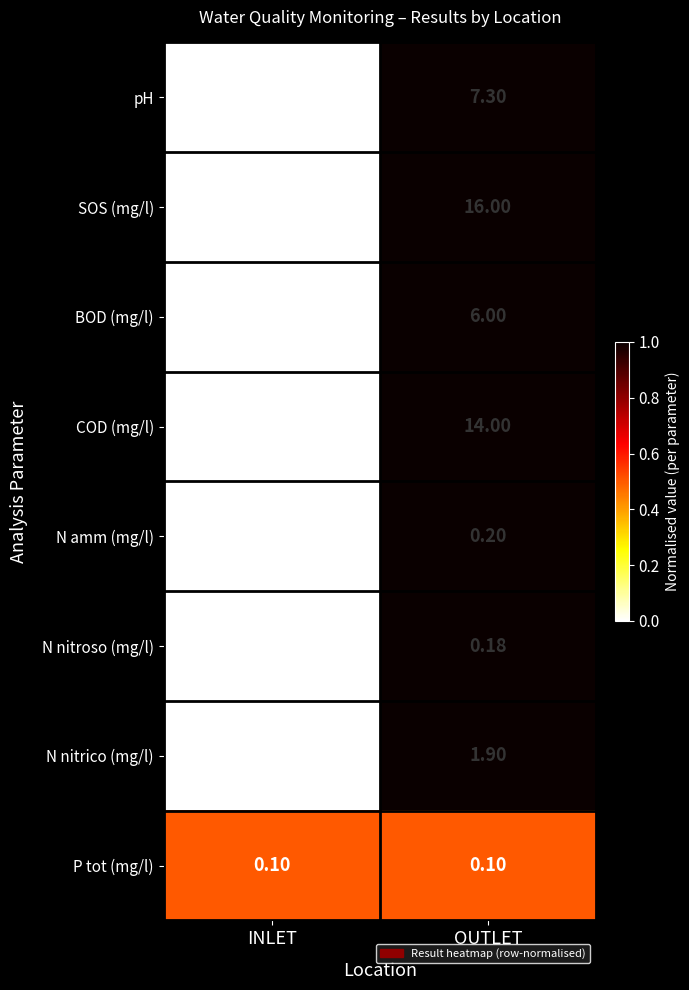

At which category is the sum across all series the highest?

OUTLET